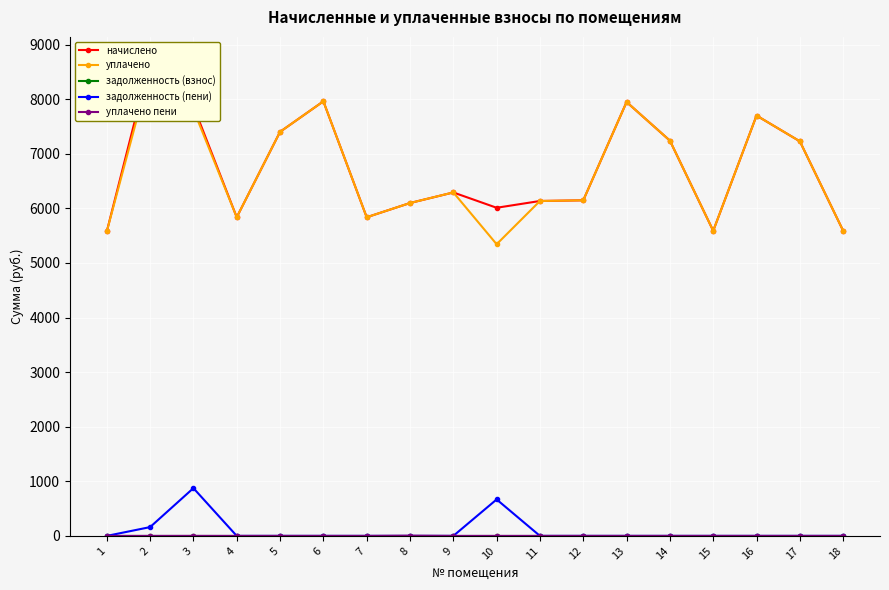

What is the value of the начислено point at the 6th from the left?

7961.2